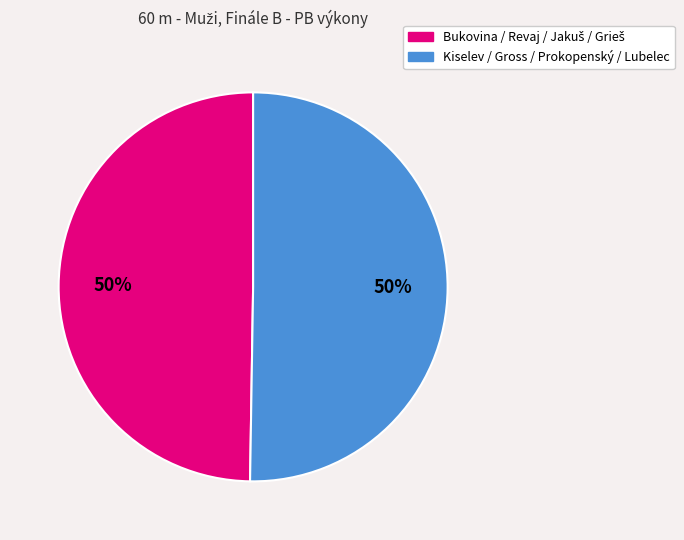

How many segments does this pie chart have?

2